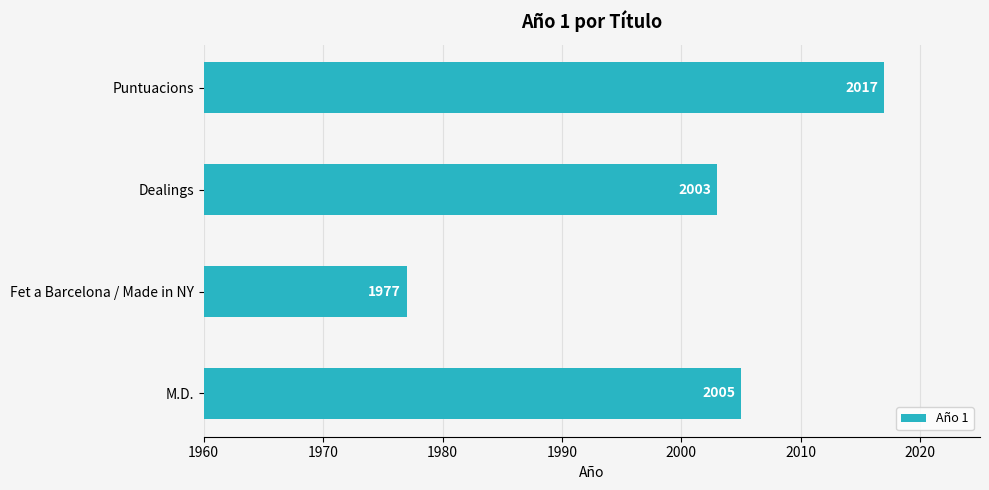

List the labels in order of value, largest first.

Puntuacions, M.D., Dealings, Fet a Barcelona / Made in NY